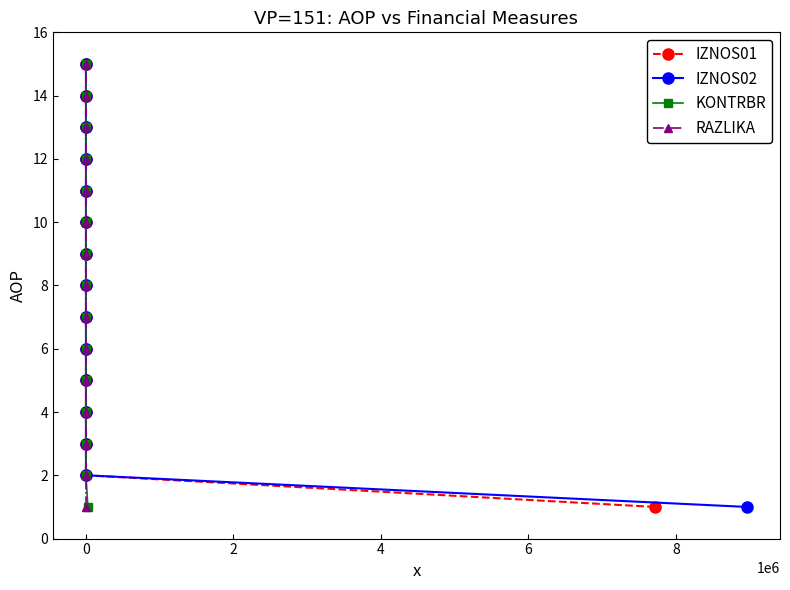

The RAZLIKA series shows 2 at 0. True or false?

True